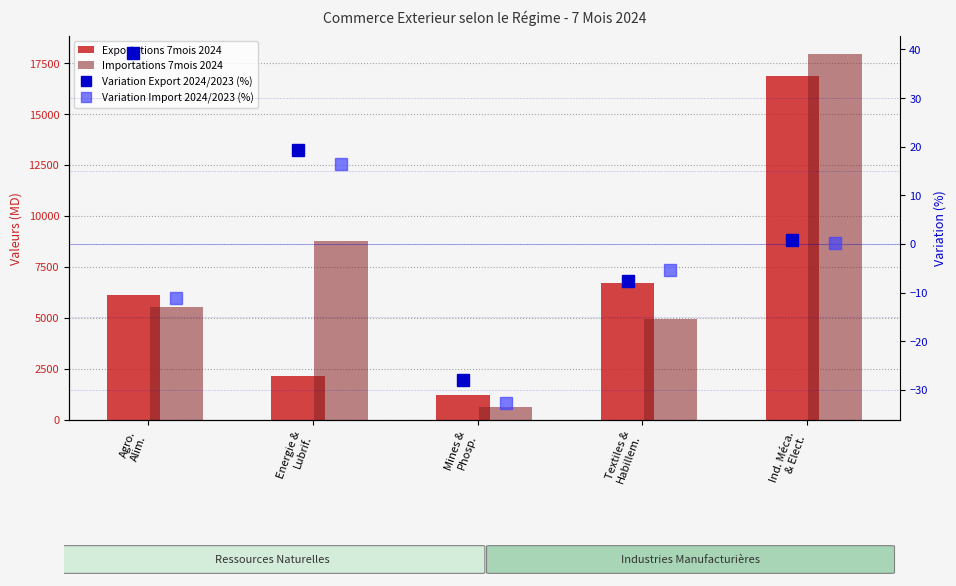

What is the spread (max minus min) of values at Energie &
Lubrif.?

8740.8